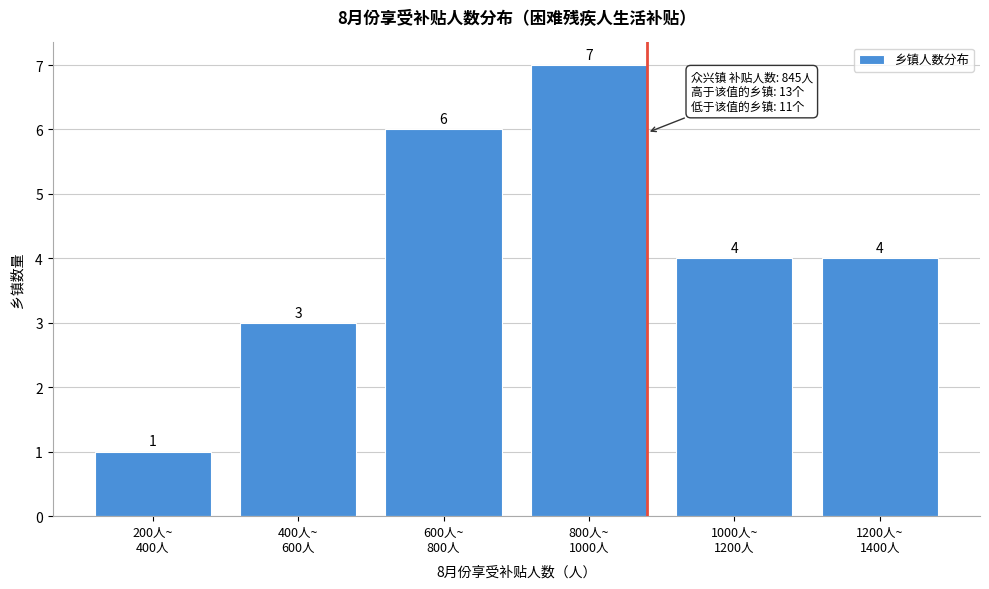

Reading left to right, list all the values displayed in this chart.

1	3	6	7	4	4